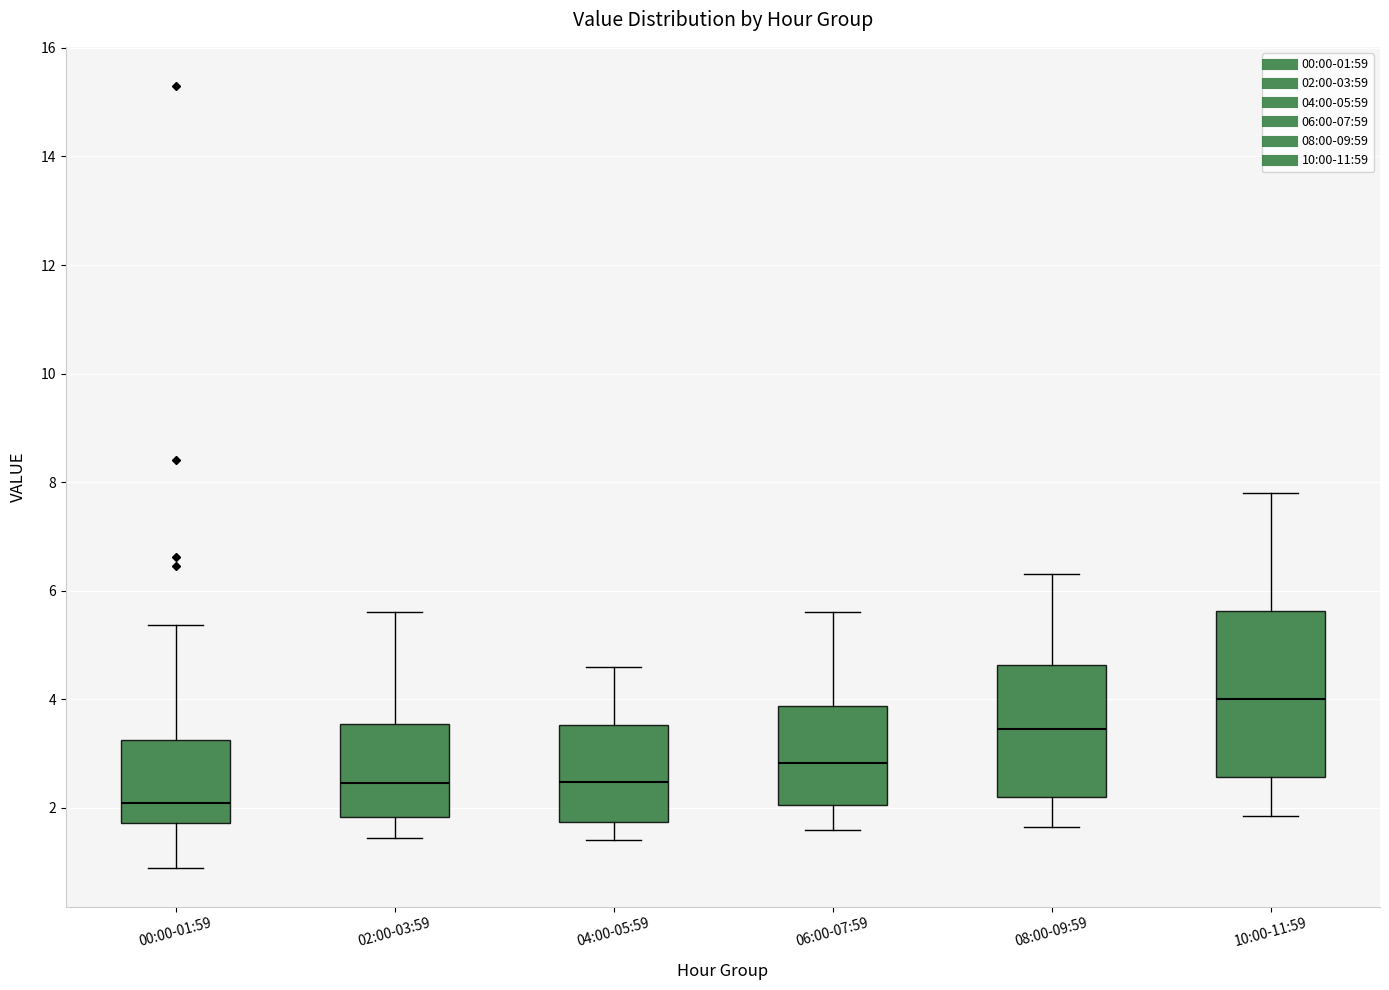

Where does the upper whisker of the box for 10:00-11:59 end on the y-axis? The values are not printed on the chart, so give them approximately, as read against the axis.

7.8